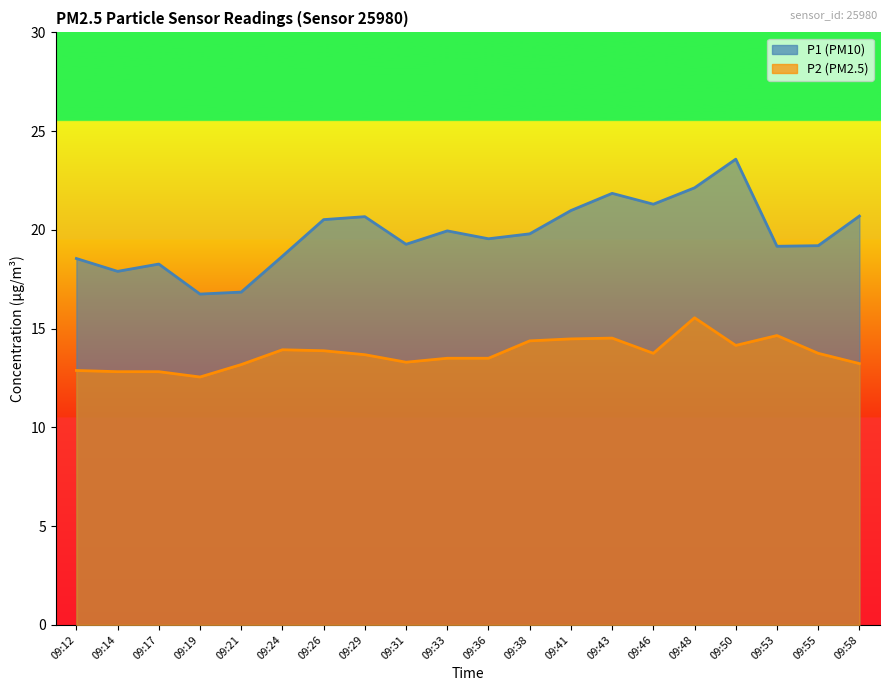

True or false: P2 has a value of 21.2 at 09:29.

False